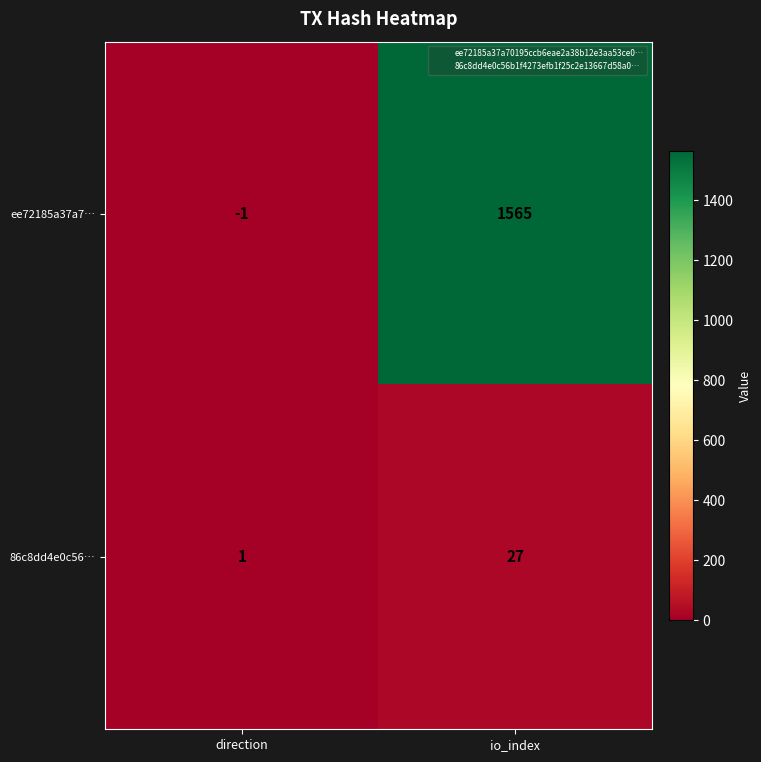

What is the difference between the maximum and minimum values in the ee72185a37a7… series?

1566